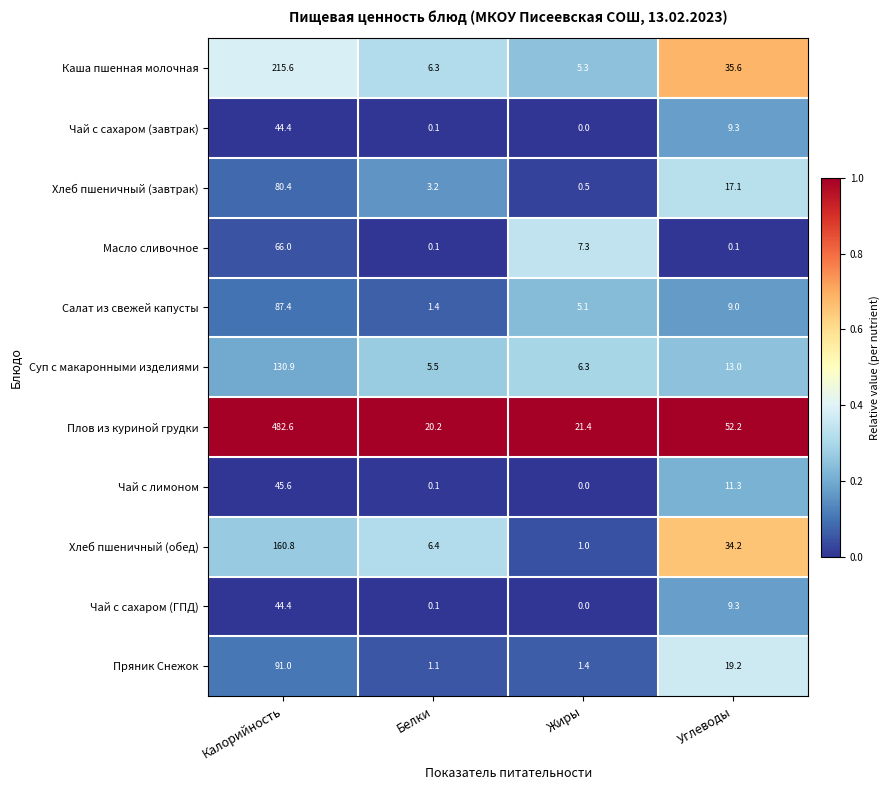

How many series are shown in this chart?

11